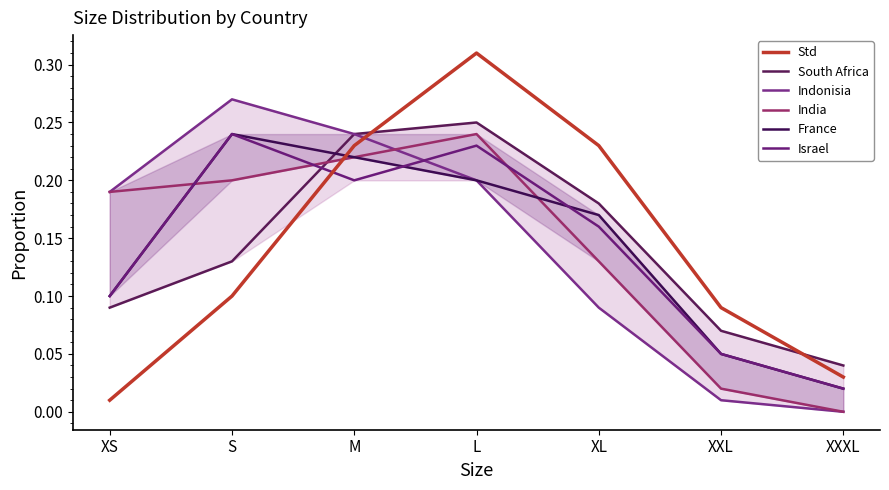

Which series has the widest spread of values?

Std